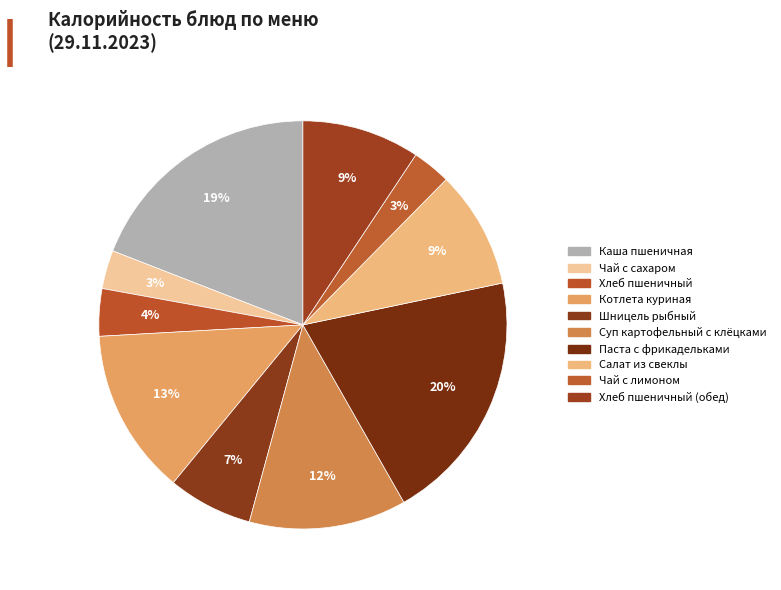

How many segments does this pie chart have?

10